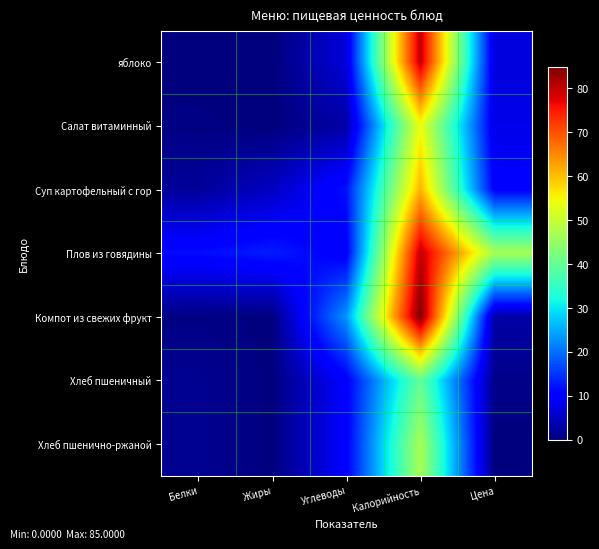

At which category does the chart reach its peak across all series?

Калорийность